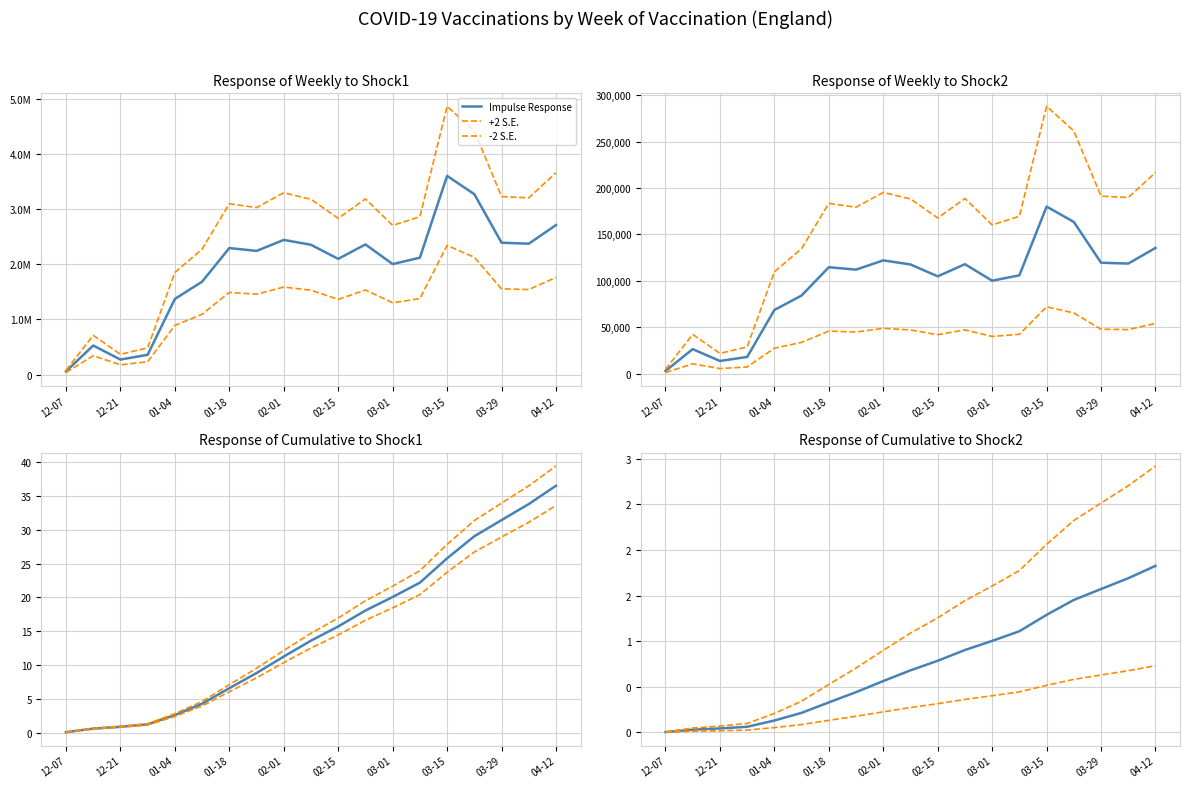

True or false: +2 S.E. and Impulse Response intersect in this chart.

False